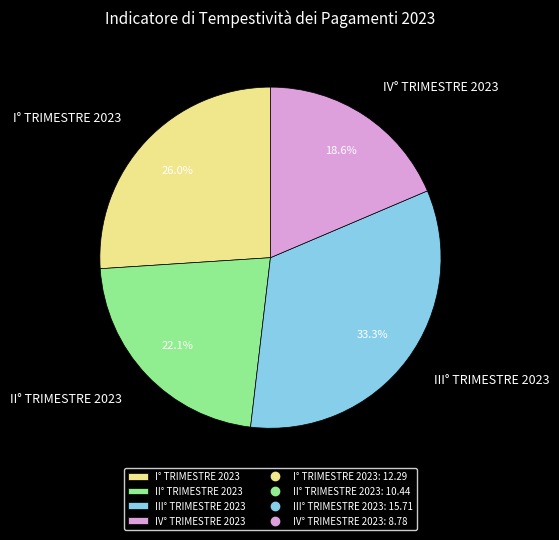

Which slice is the largest?

III° TRIMESTRE 2023